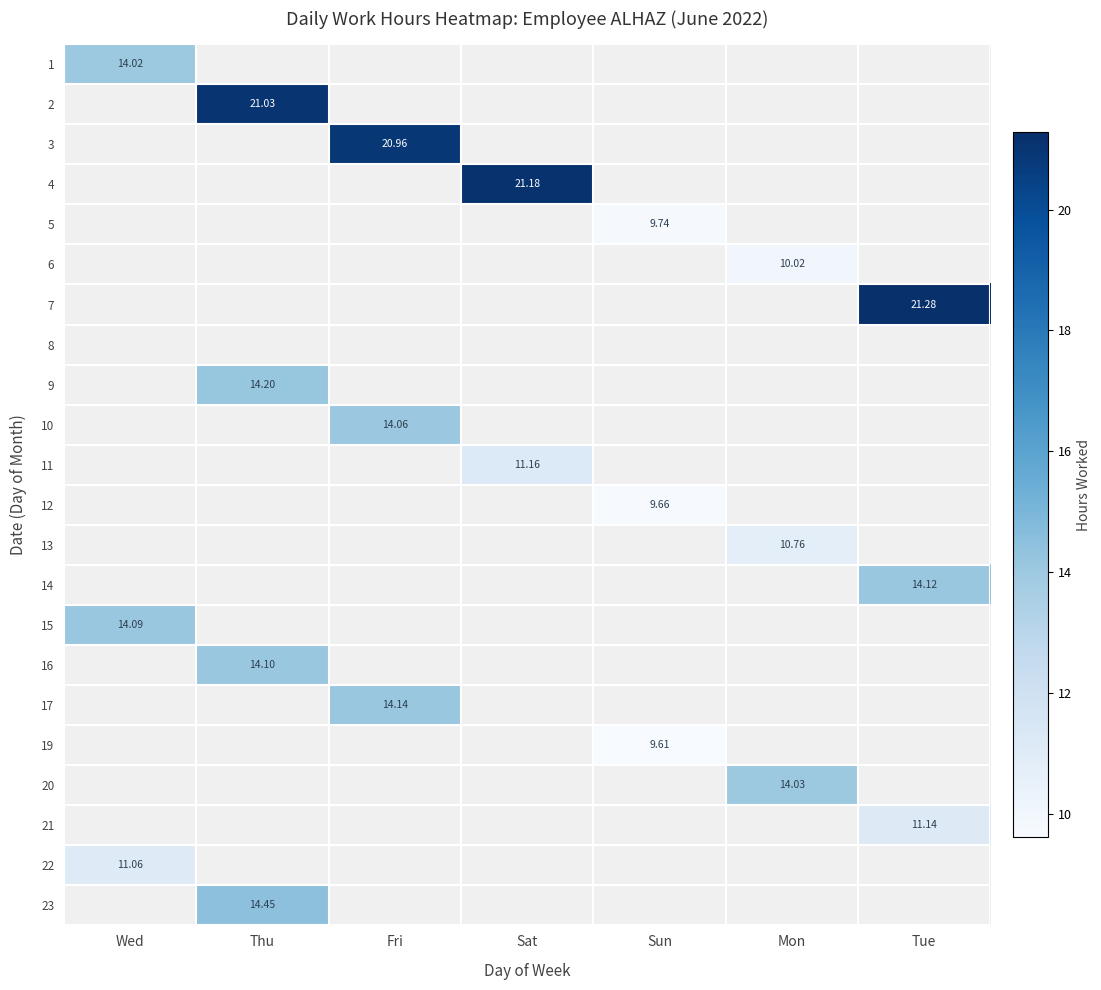

The value of 12 at Sun is 4.2. True or false?

False